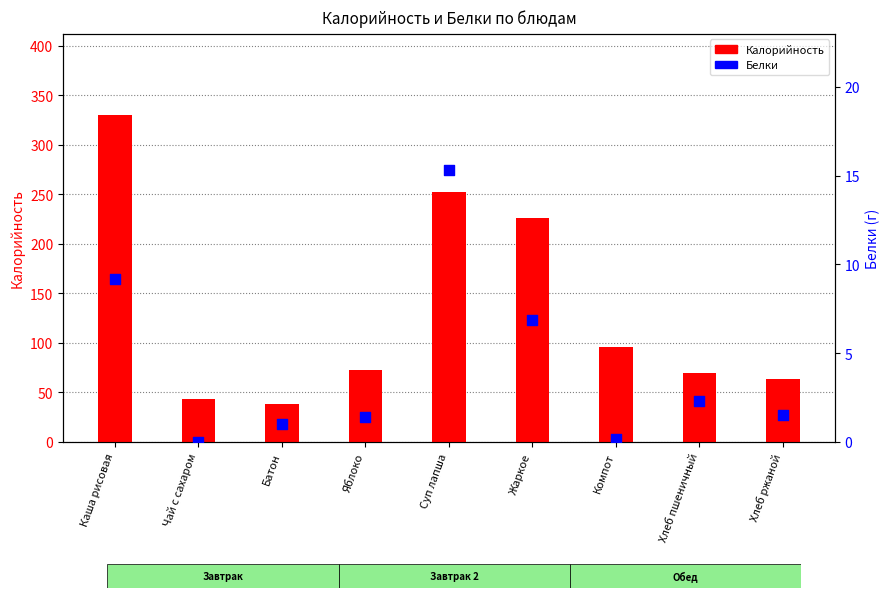

At how many categories does at least one series exceed 281?

1